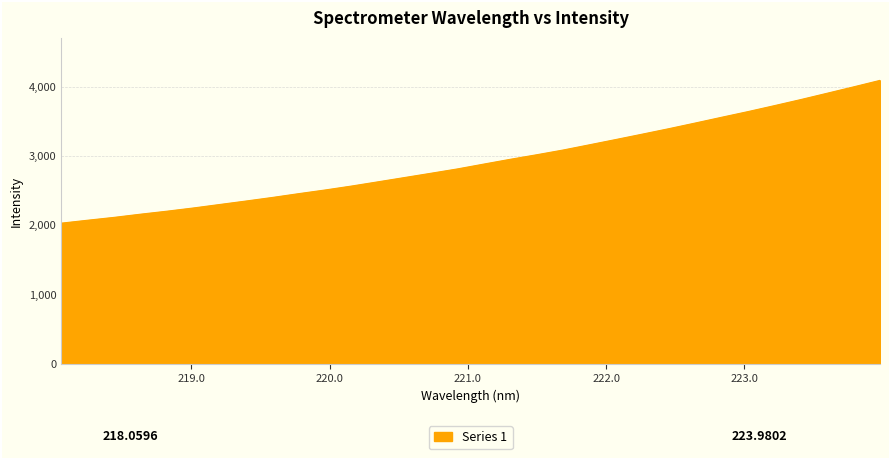

What is the average value?

2922.6